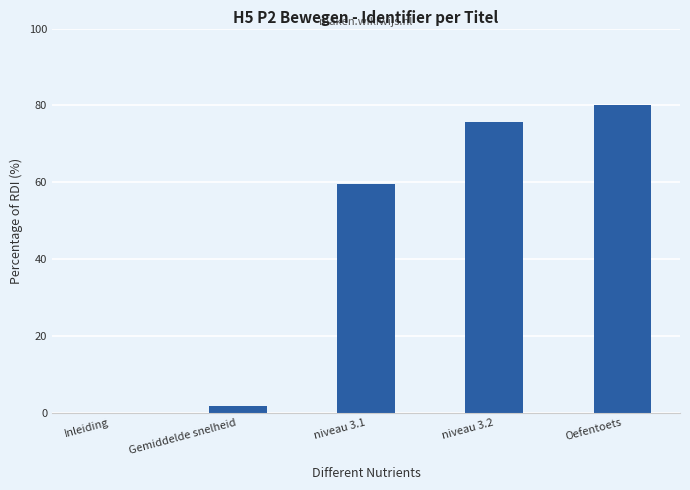

What value does the data have at Oefentoets?

80.0